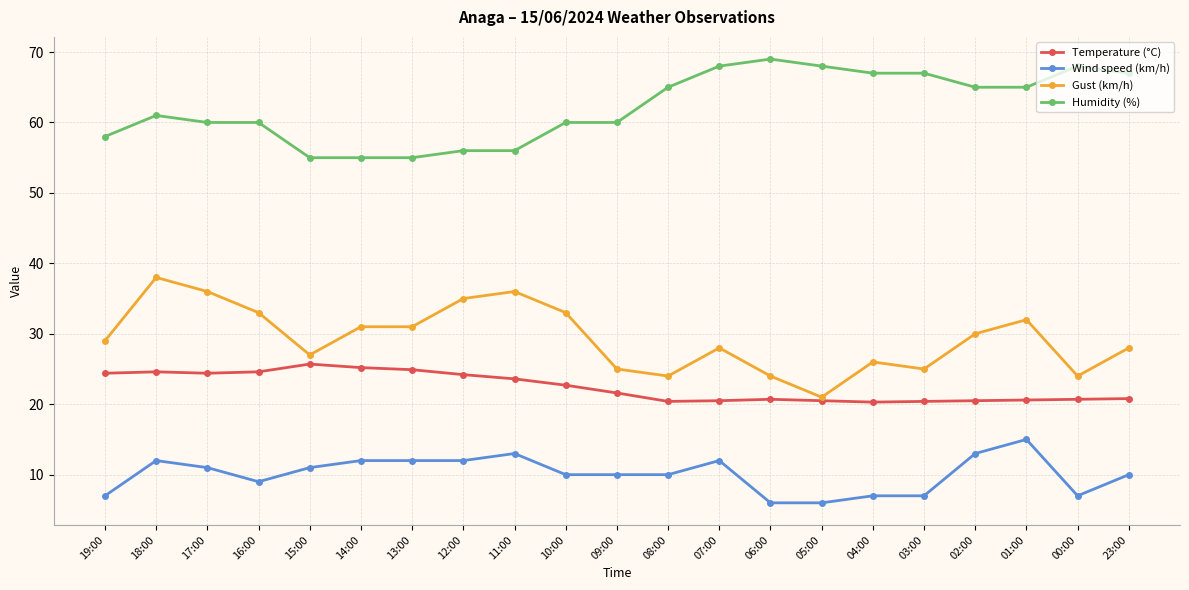

At which category is the sum across all series the highest?

18:00